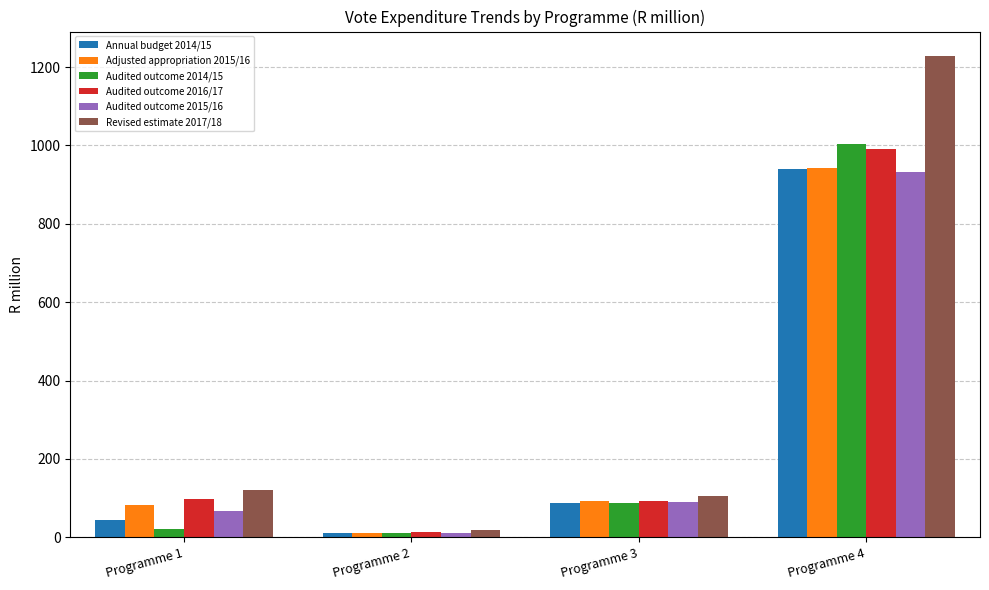

What is the total value across all series at Programme 3?

558.8